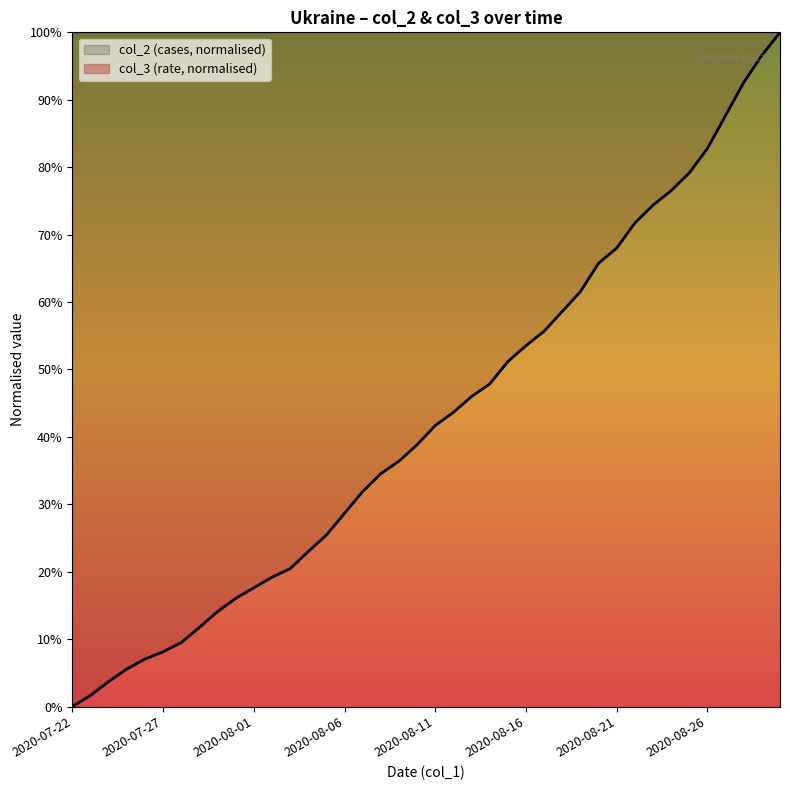

How many values exceed 41?

20